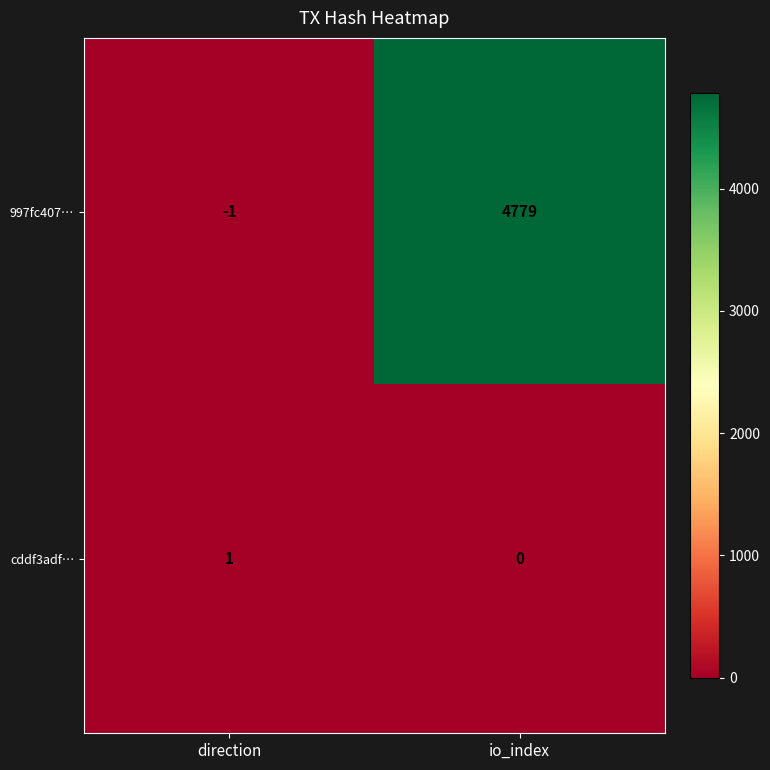

Where is 997fc407… nearest to the value 2389?

direction